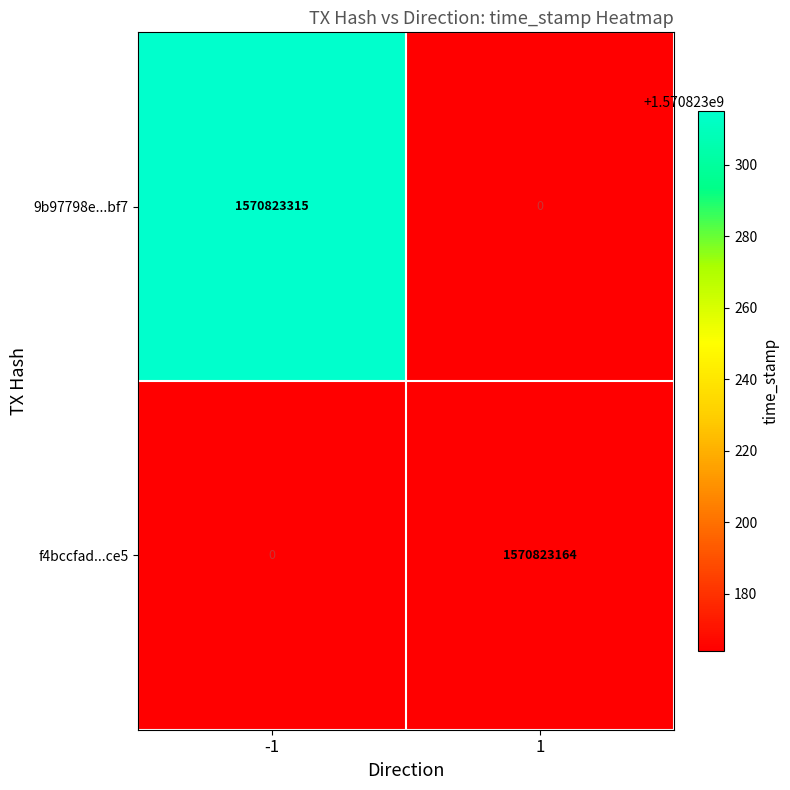

Between direction_-1 and direction_1, which is larger?

direction_-1